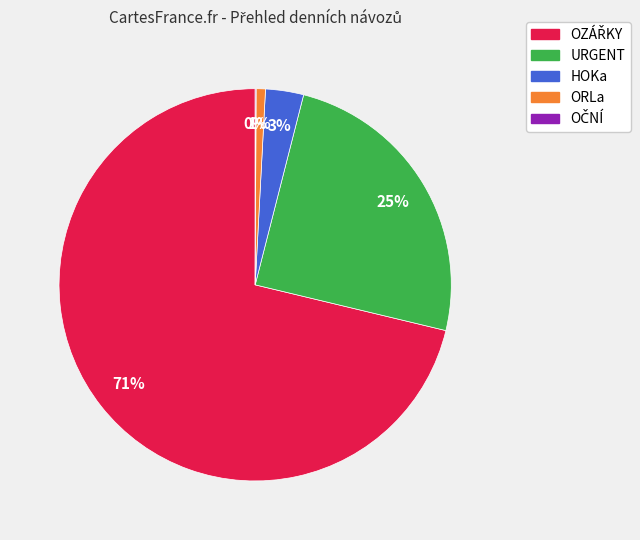

To the nearest percent, what is the average slice percentage?

20%